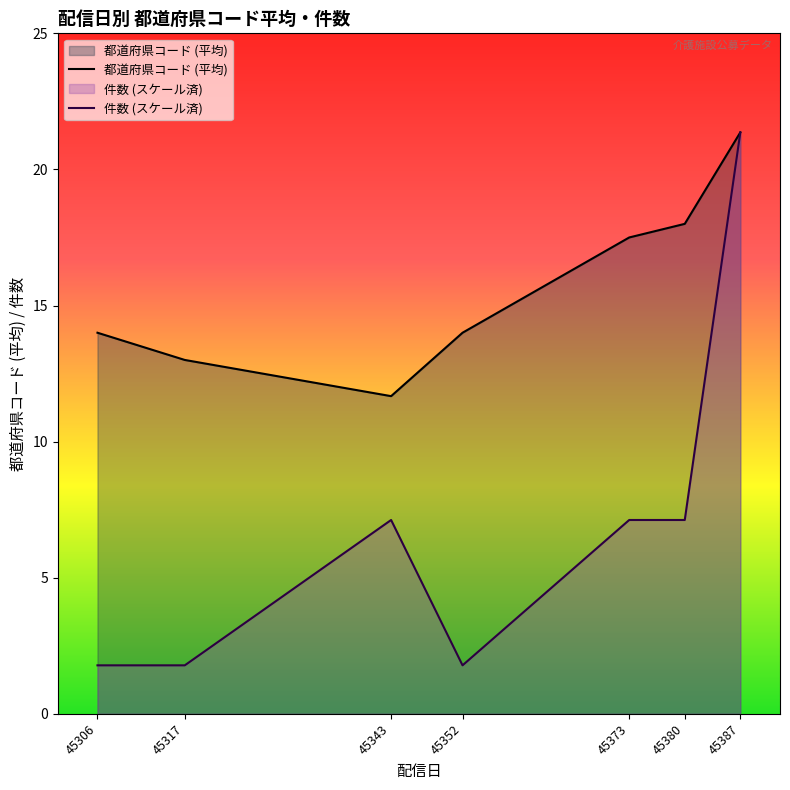

Which label corresponds to the smallest value in the chart?

45306